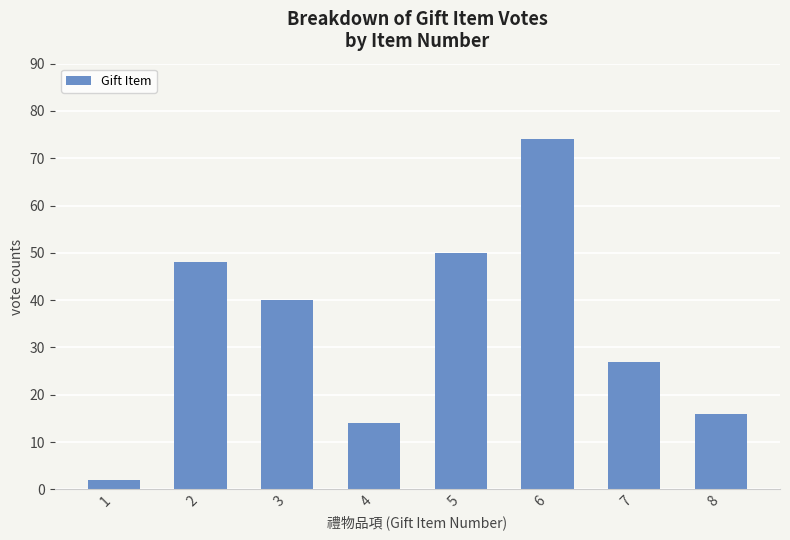

What is the difference between the values at 8 and 5?

34